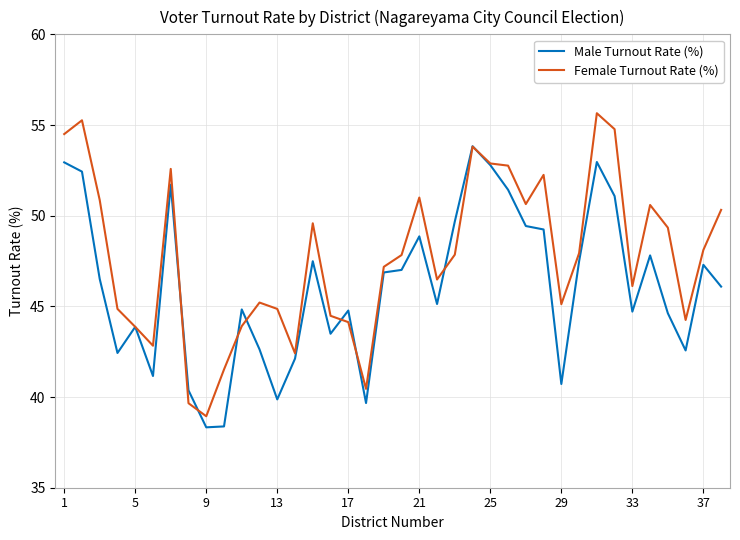

Which series has the largest range (max minus min)?

Female Turnout Rate (%)